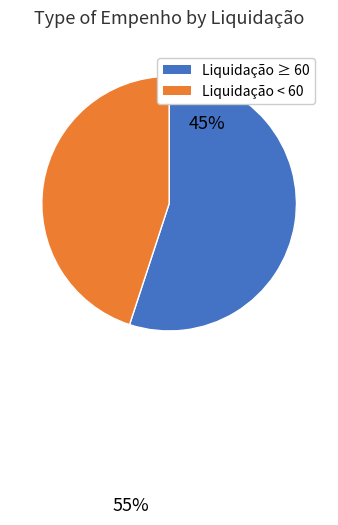

Is there a majority slice in this chart?

Yes